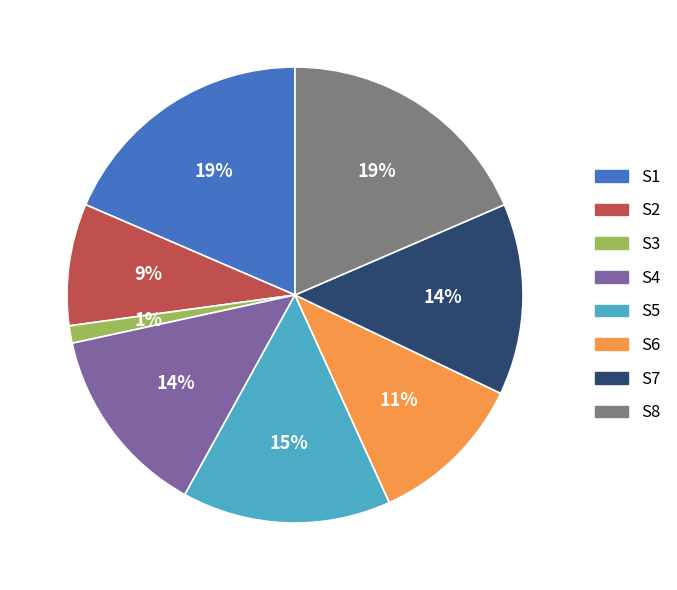

Between S6 and S7, which is larger?

S7